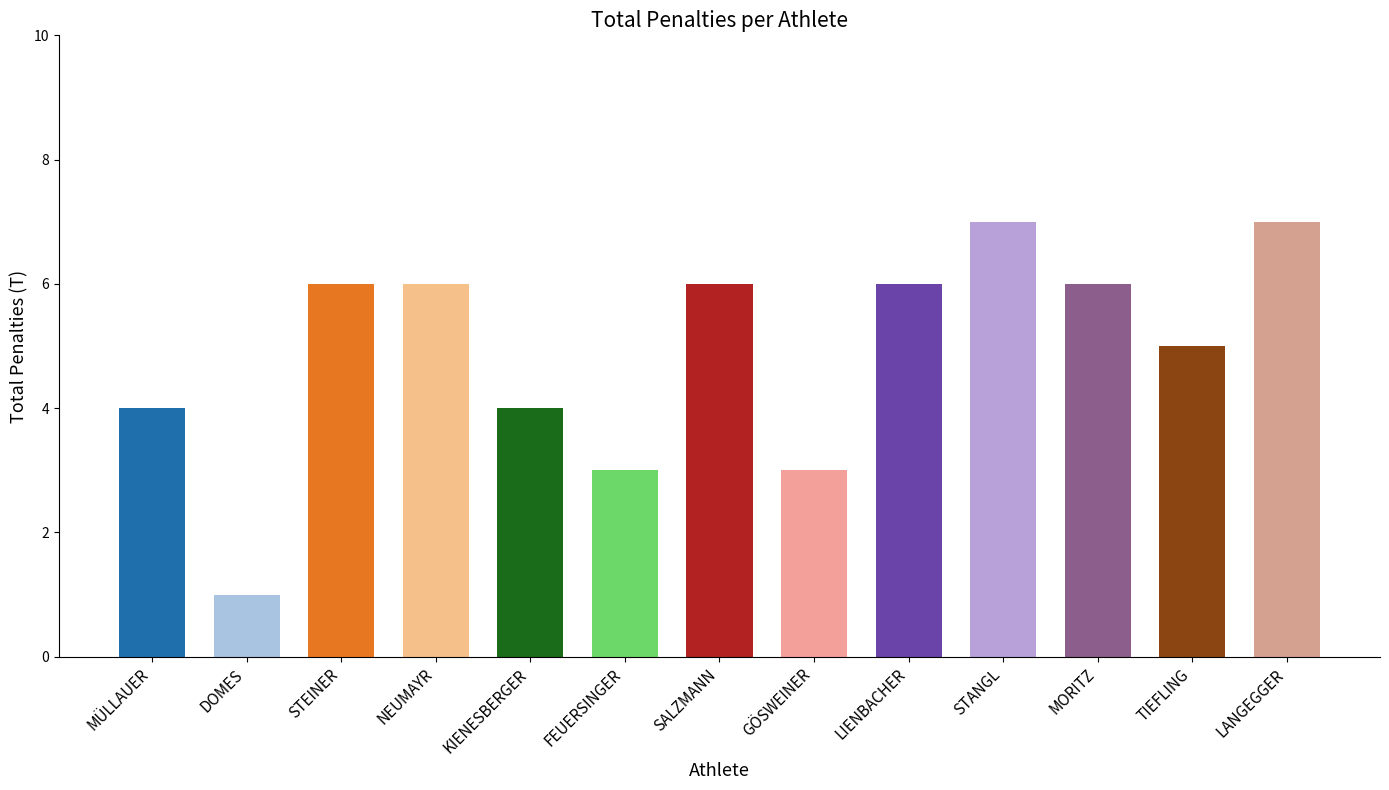

Reading left to right, list all the values displayed in this chart.

MÜLLAUER=4	DOMES=1	STEINER=6	NEUMAYR=6	KIENESBERGER=4	FEUERSINGER=3	SALZMANN=6	GÖSWEINER=3	LIENBACHER=6	STANGL=7	MORITZ=6	TIEFLING=5	LANGEGGER=7